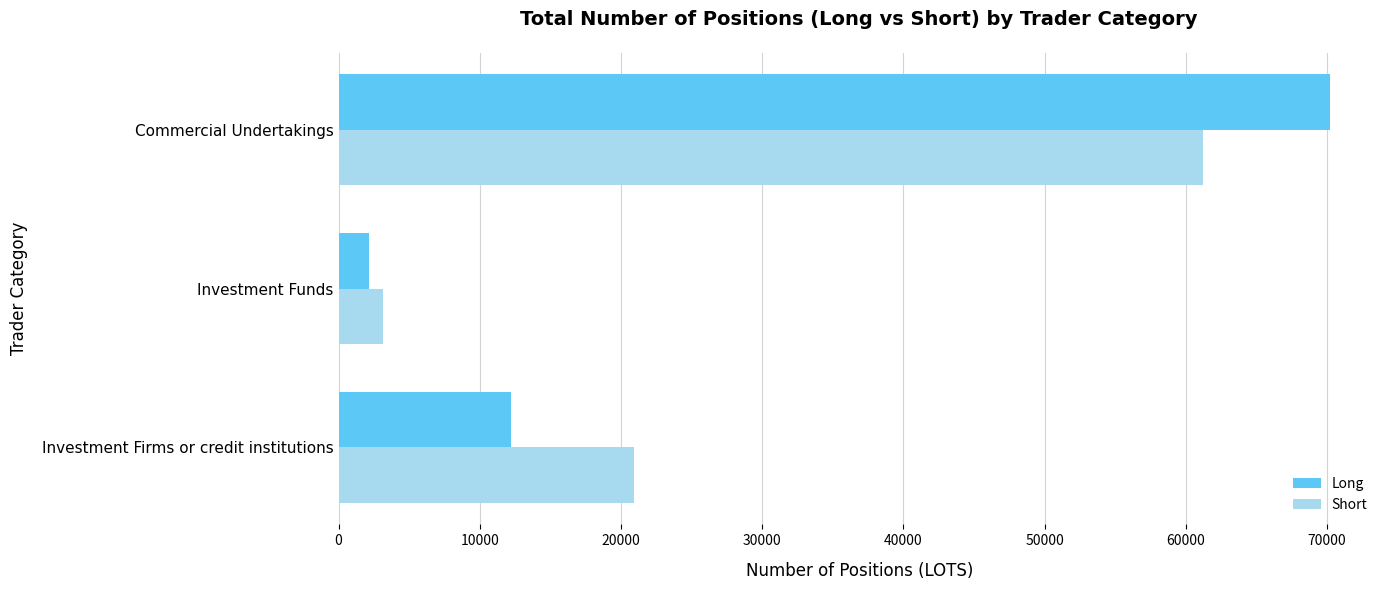

What is the lowest value of the Long series?

2131.0